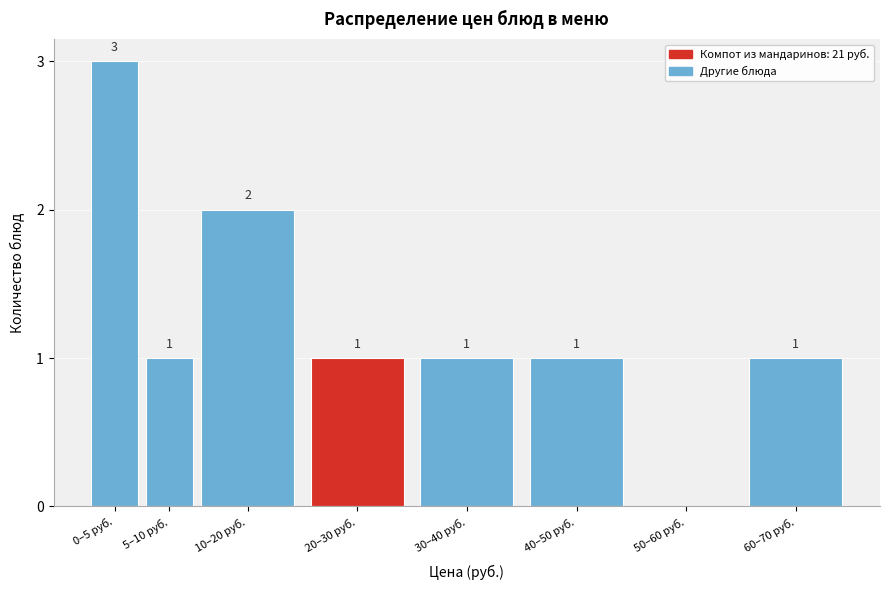

Reading left to right, extract all data points from this chart.

0–5 руб.=3	5–10 руб.=1	10–20 руб.=2	20–30 руб.=1	30–40 руб.=1	40–50 руб.=1	50–60 руб.=0	60–70 руб.=1